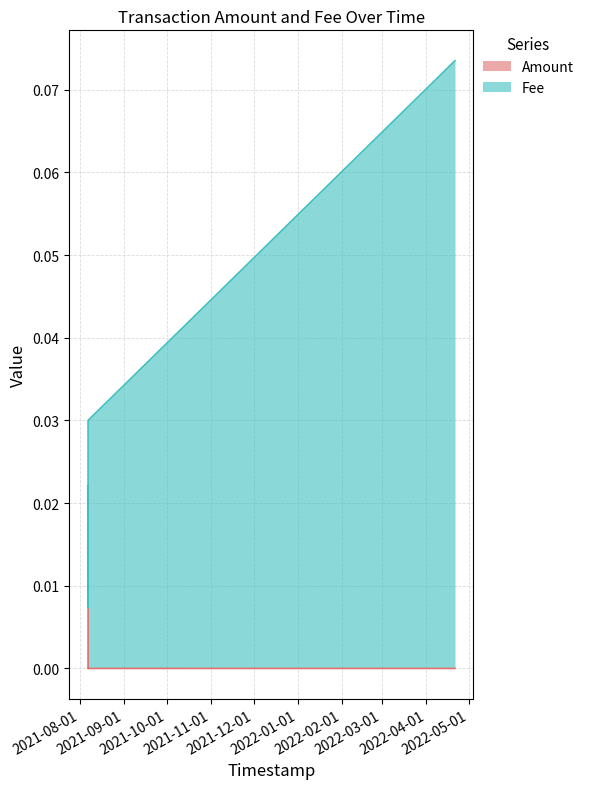

Which series has the largest total across all categories?

Fee